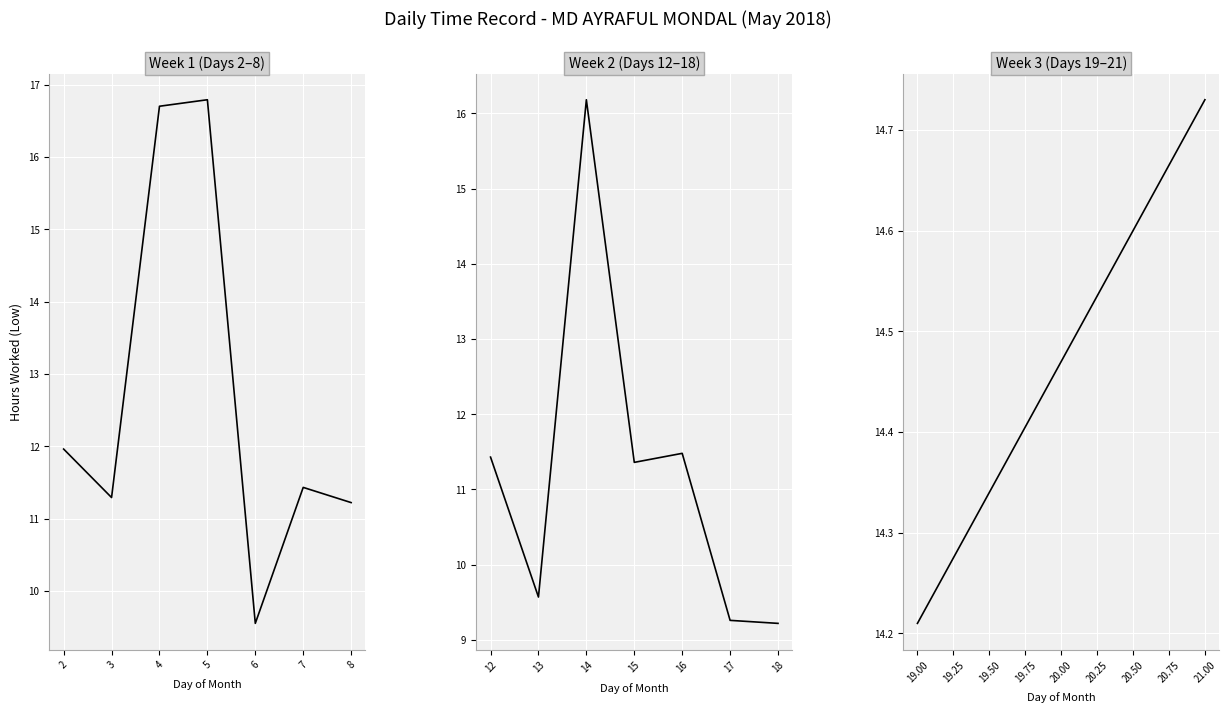

What is the change in value from Day 7 to Day 17?

-2.2